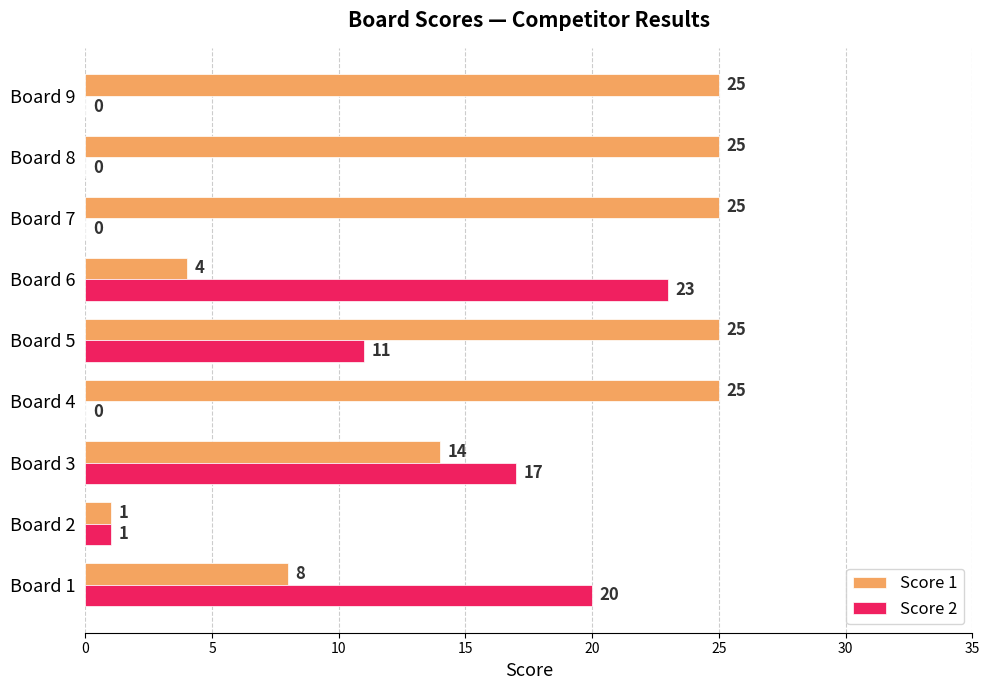

At which label is Score 1 closest to 13?

Board 3